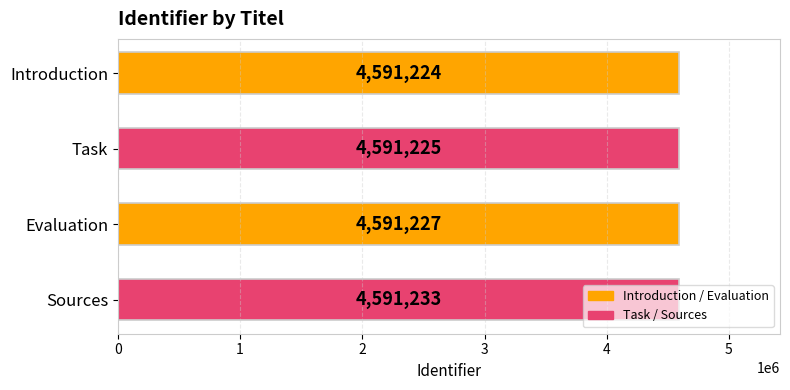

What is the label of the 3rd bar from the bottom?

Task